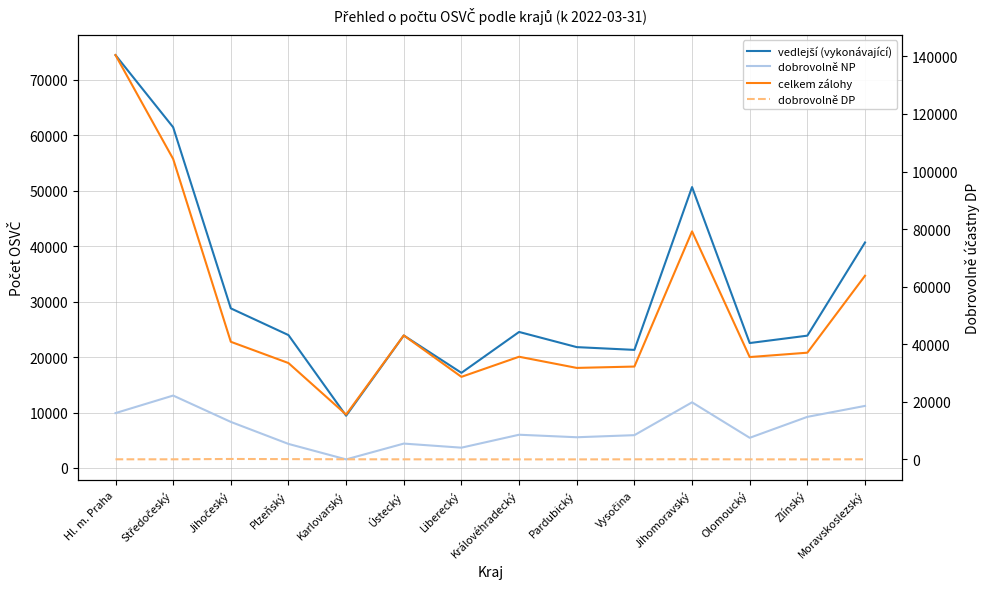

At which label is celkem zálohy closest to 78004?

Jihomoravský